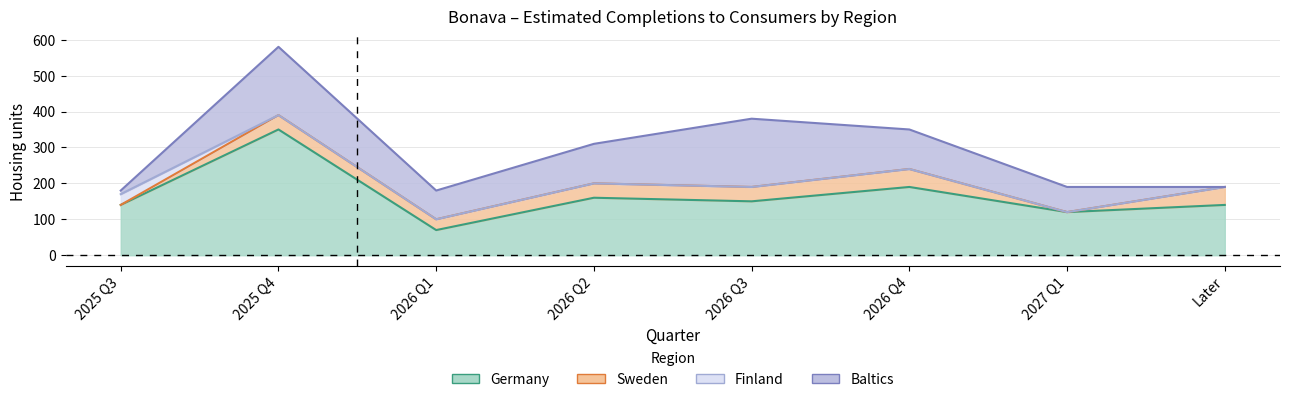

True or false: Baltics has a value of 103 at 2027 Q1.

False